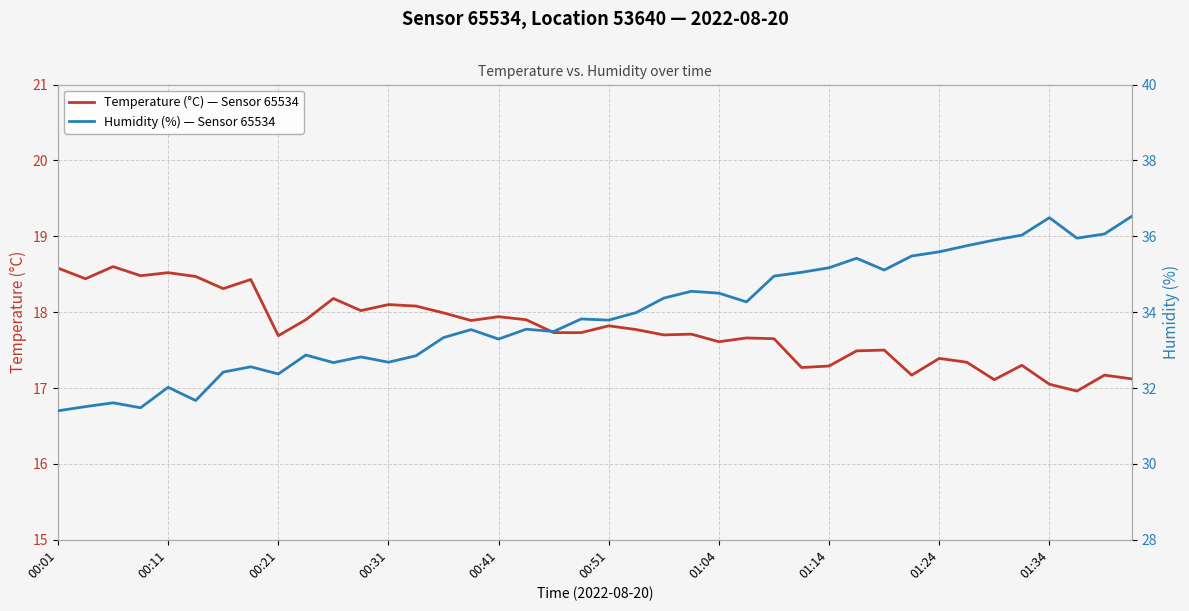

What is the difference between the maximum and minimum values in the Humidity (%) — Sensor 65534 series?

5.1